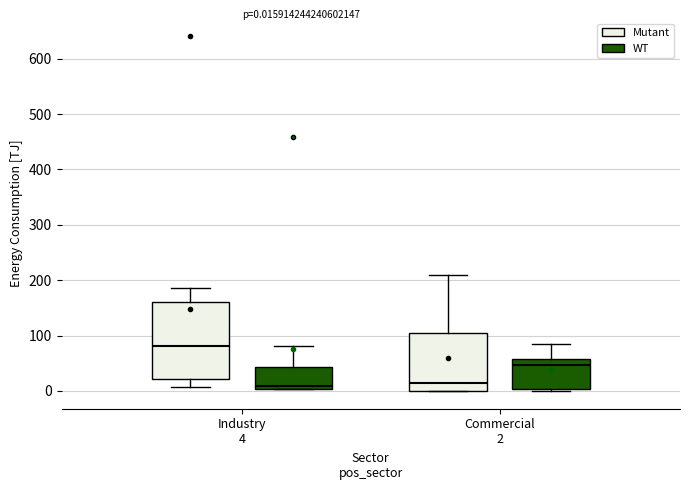

Comparing the boxes themselves (not the whiskers), which one is the tallest?

Industry 4 (Mutant)